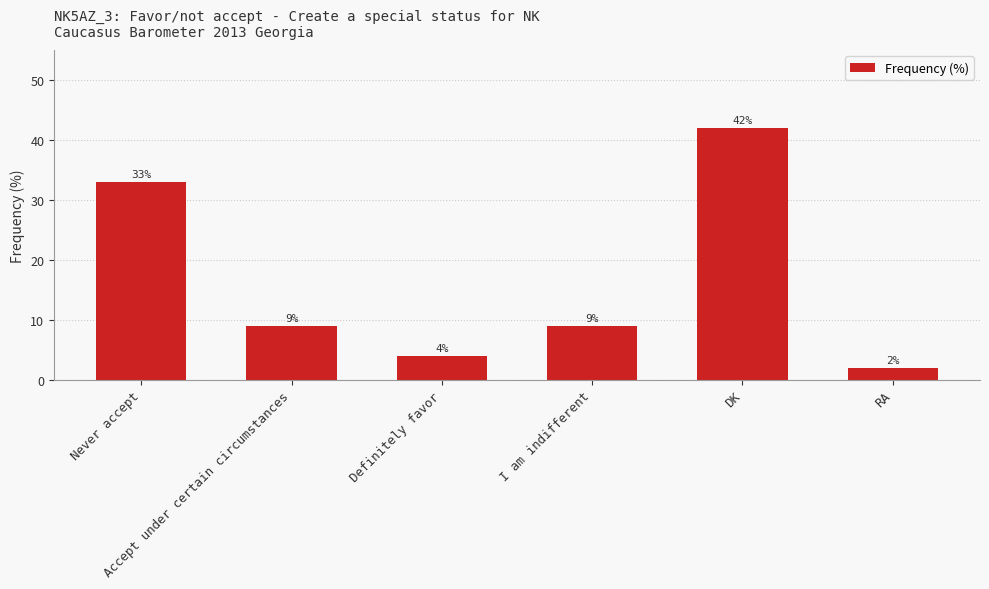

What is the value of the 3rd bar from the left?

4